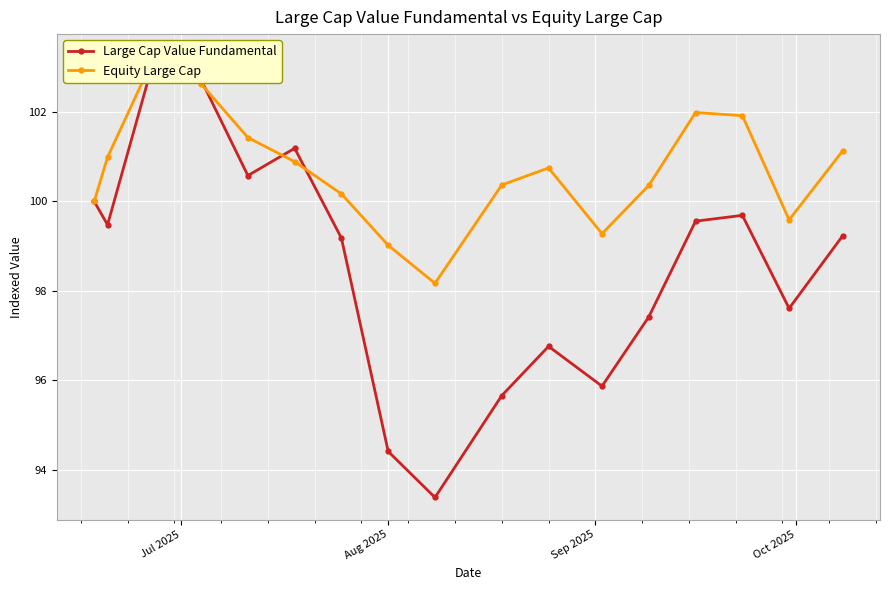

What is the sum of all Equity Large Cap values?

1711.9